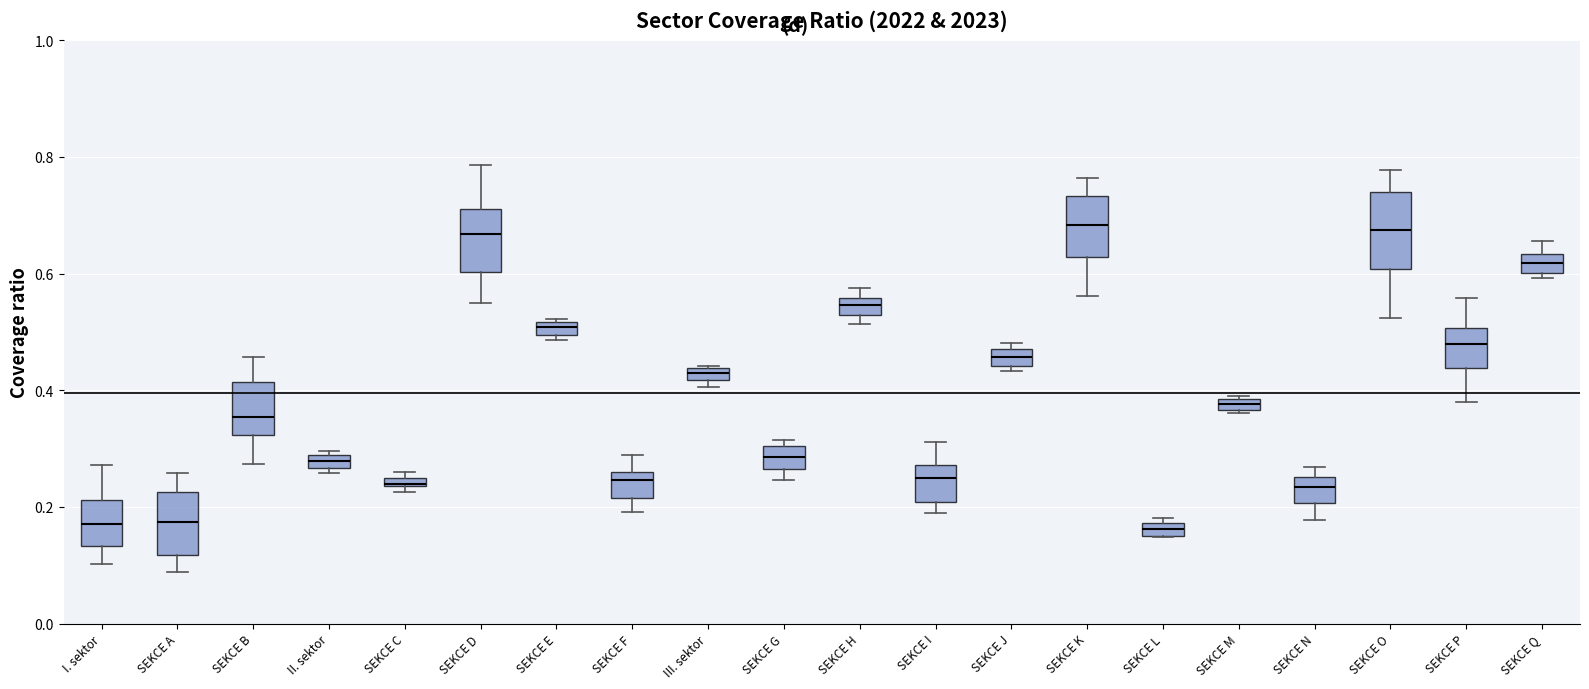

Comparing the boxes themselves (not the whiskers), which one is the tallest?

SEKCE O